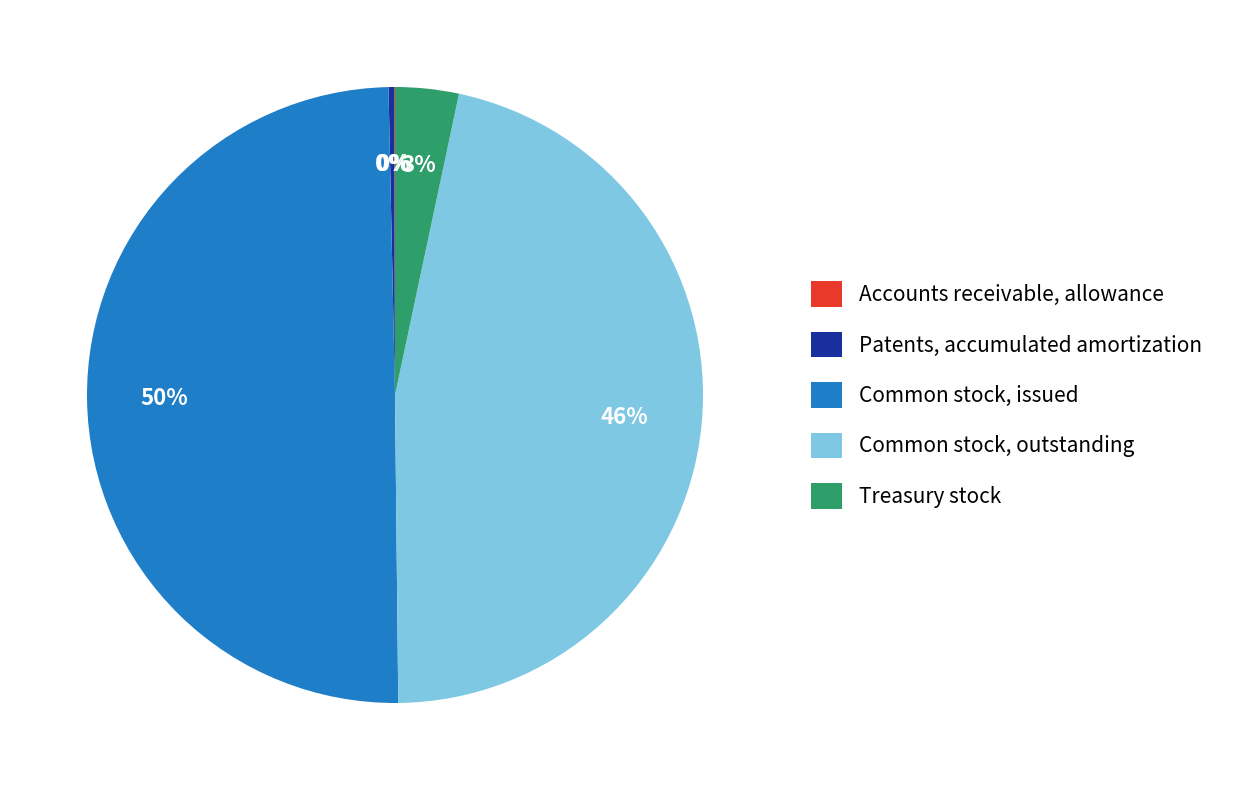

Which slice is the largest?

Common stock, issued